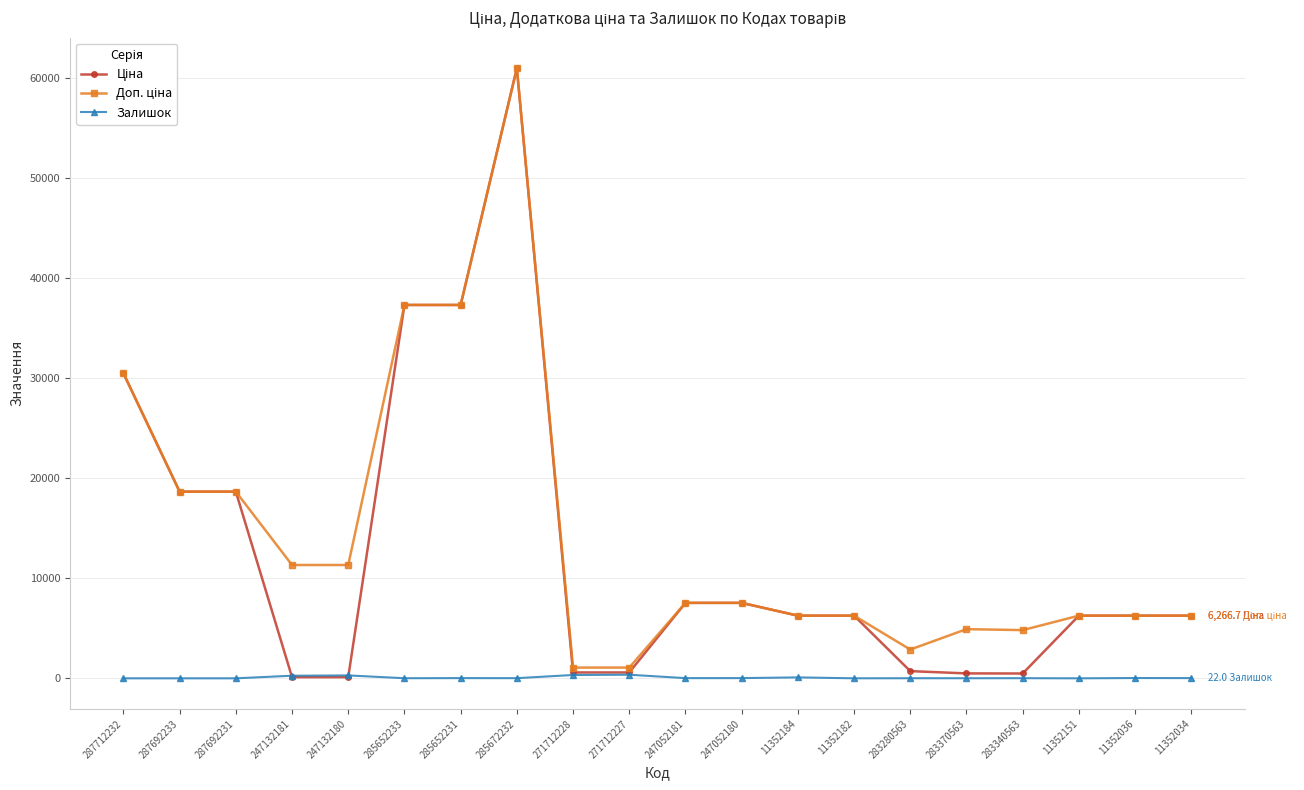

Where does the Залишок series first go above 19?

247132181